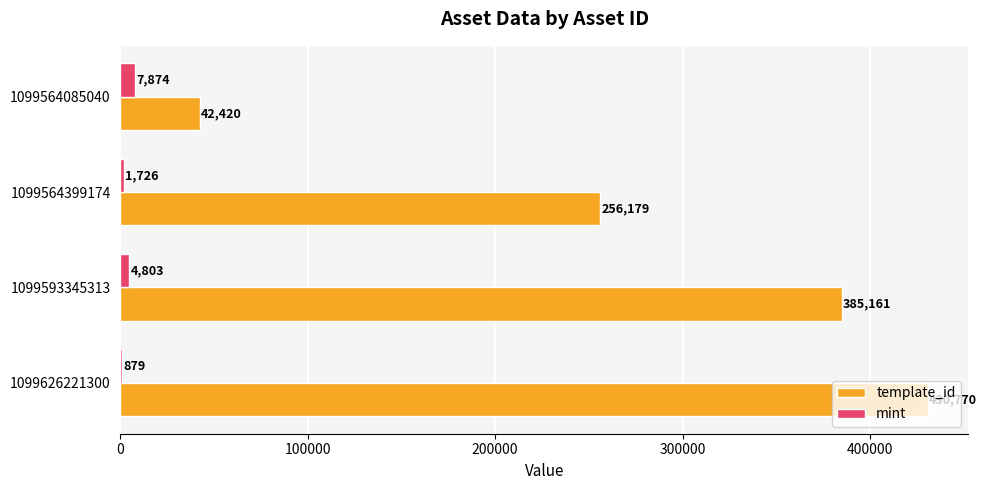

Where is mint nearest to the value 4376?

1099593345313